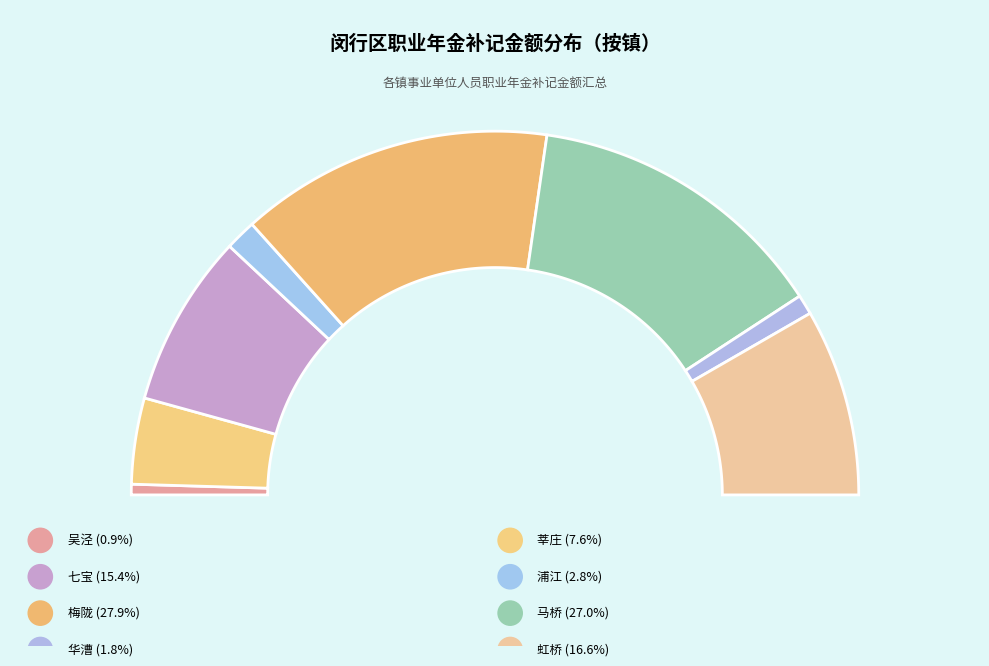

Is there any slice that represents more than half of the pie?

No